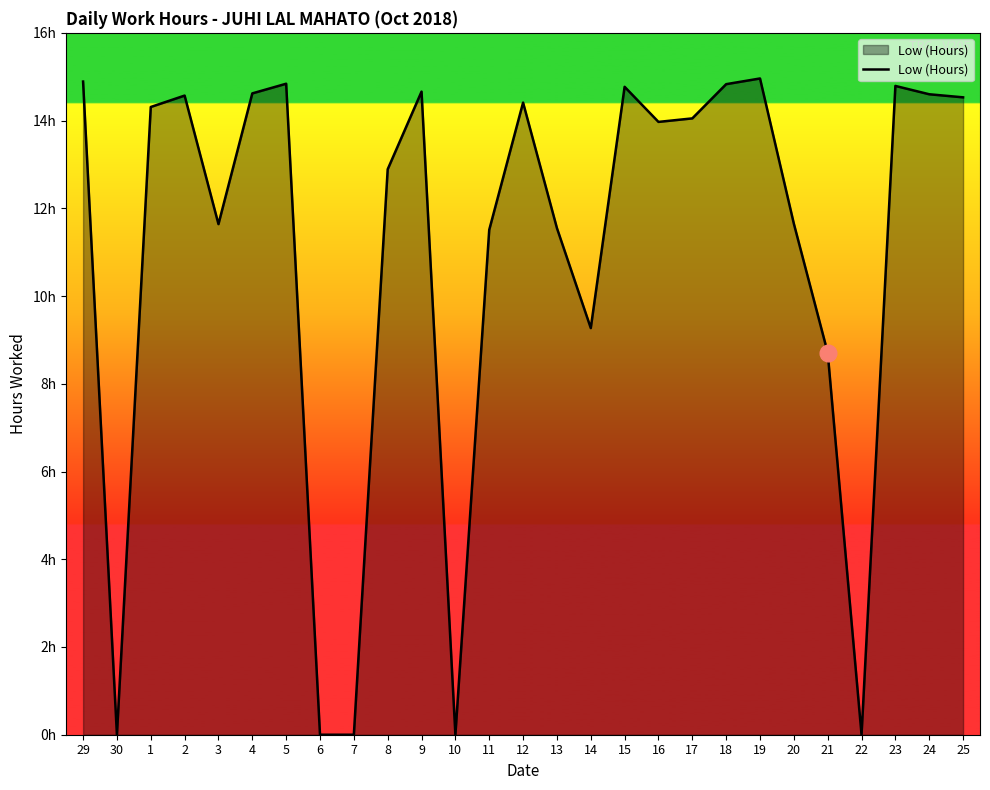

True or false: the data shows 6.4 at 19.

False